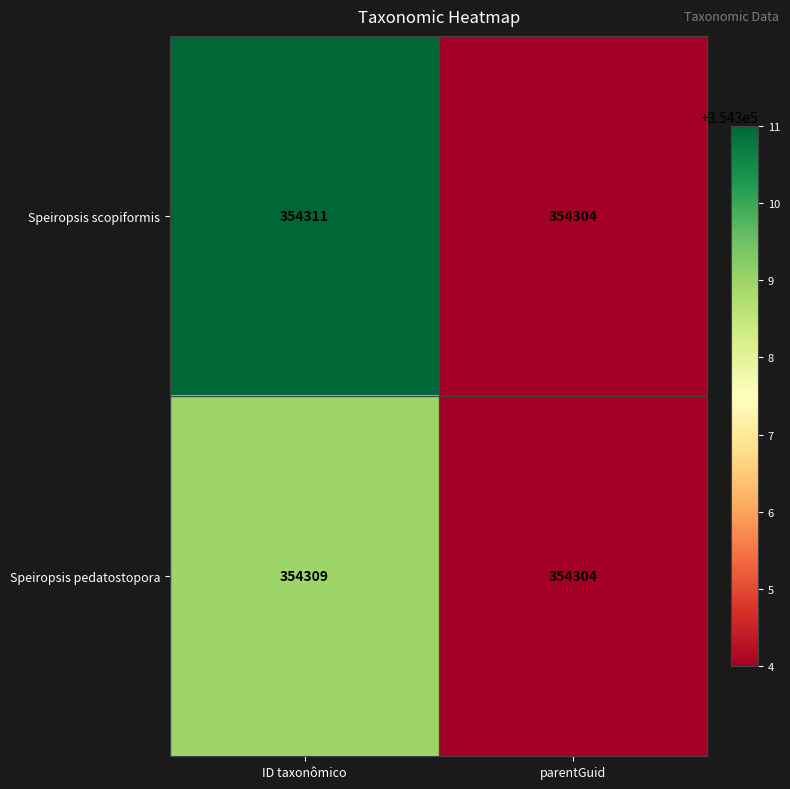

How many values in the Speiropsis pedatostopora series are below 354309?

1